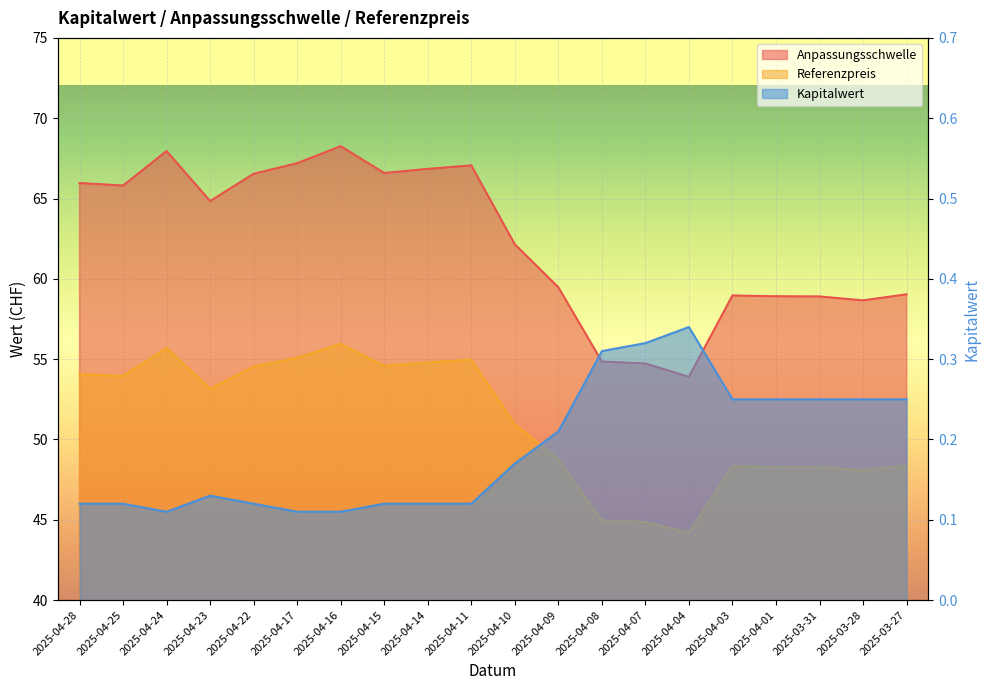

What is the lowest value of the Kapitalwert series?

0.1